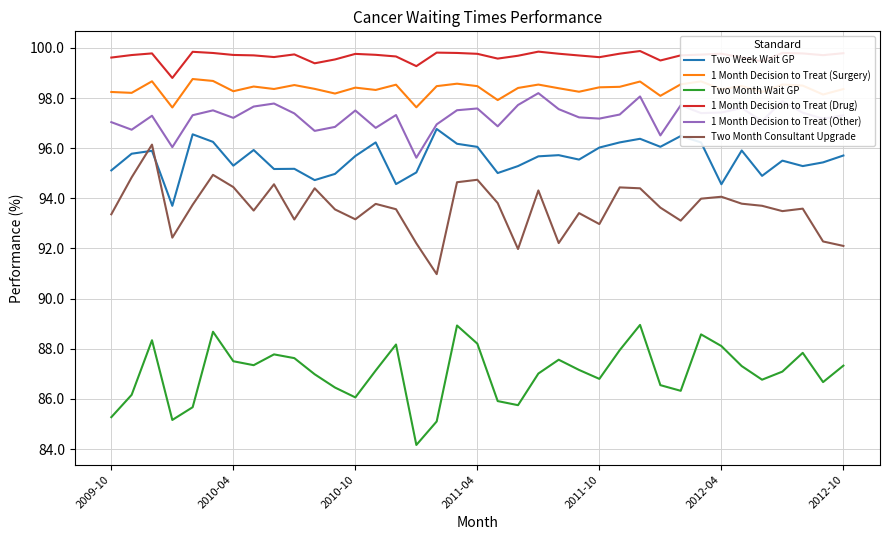

True or false: Two Month Consultant Upgrade and 1 Month Decision to Treat (Drug) cross at least once.

False